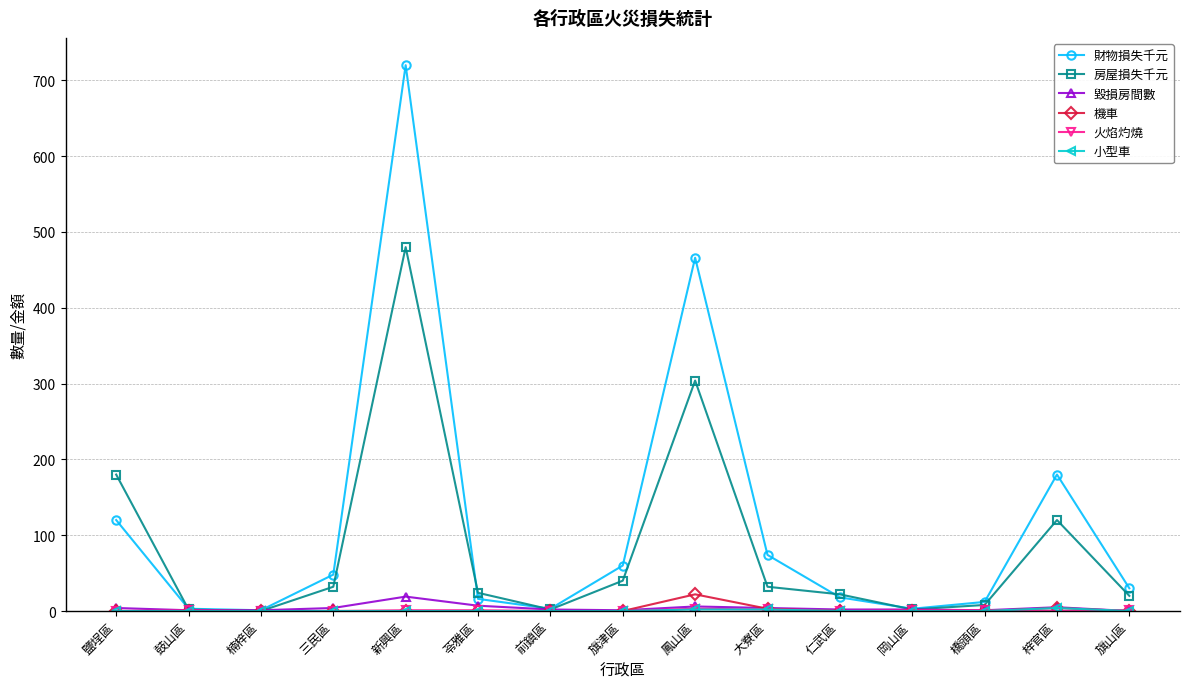

At which category does 房屋損失千元 reach its first local peak?

新興區